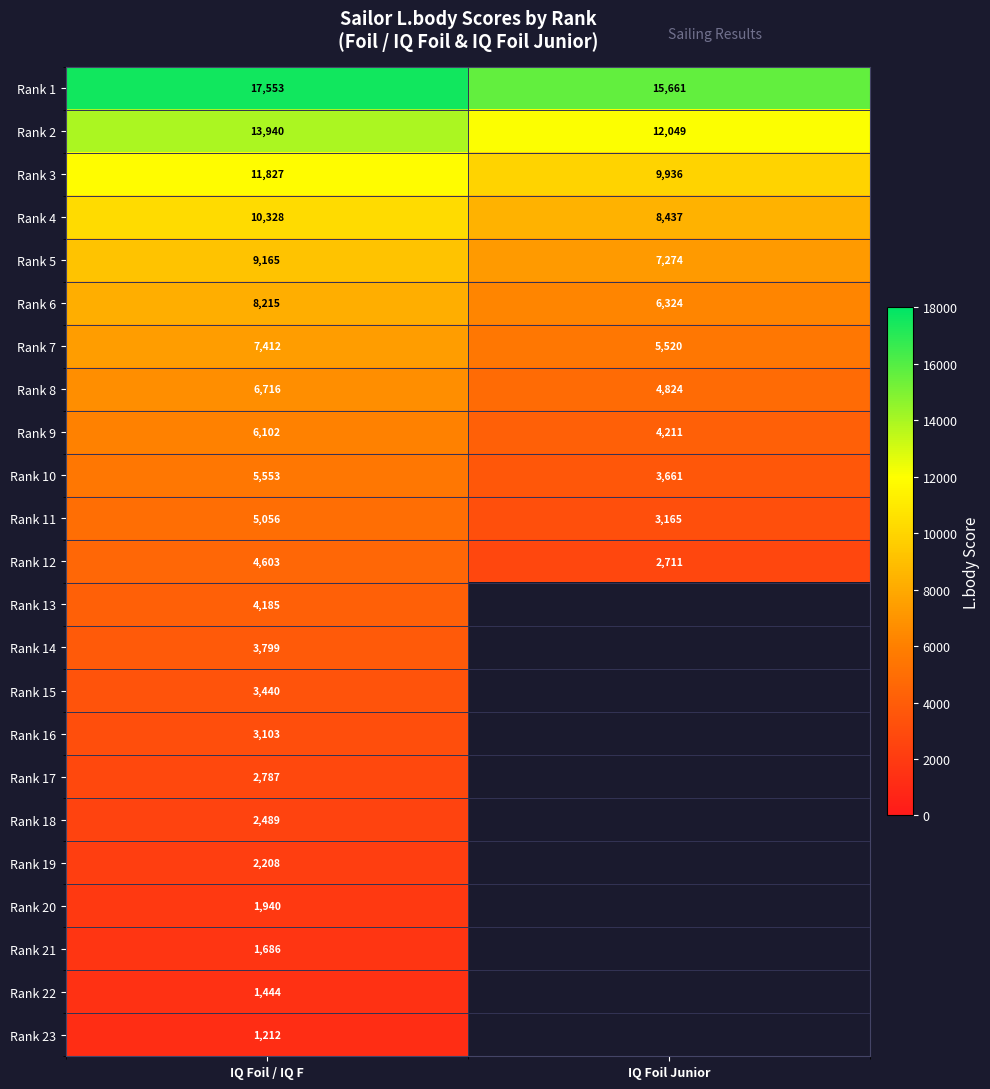

Which has a higher value, IQ Foil Junior or IQ Foil / IQ F?

IQ Foil / IQ F